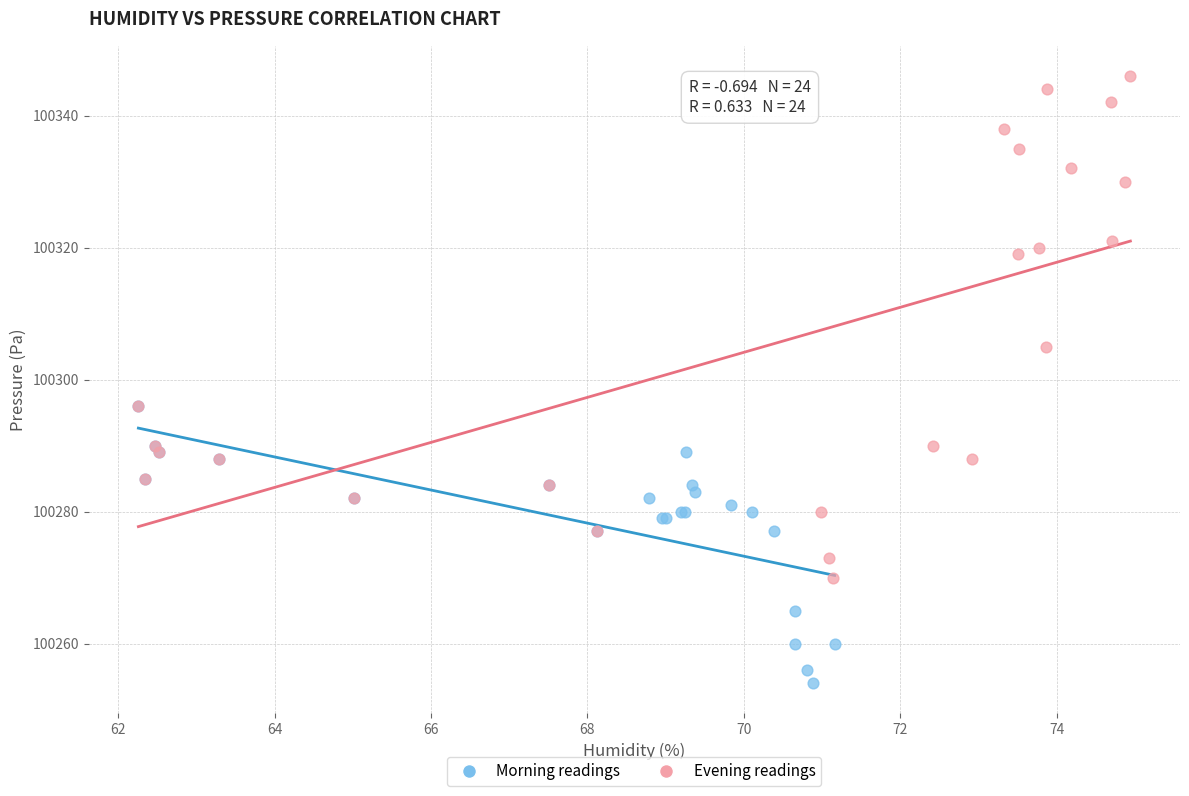

Which series contains the highest Y value?

Evening readings